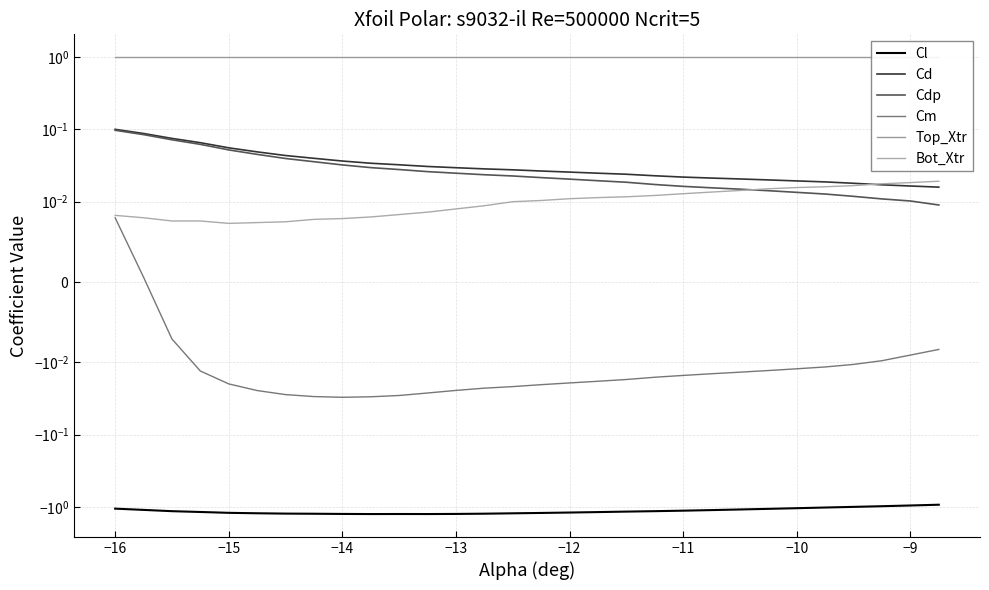

What is the difference between the maximum and minimum values in the Cd series?

0.1